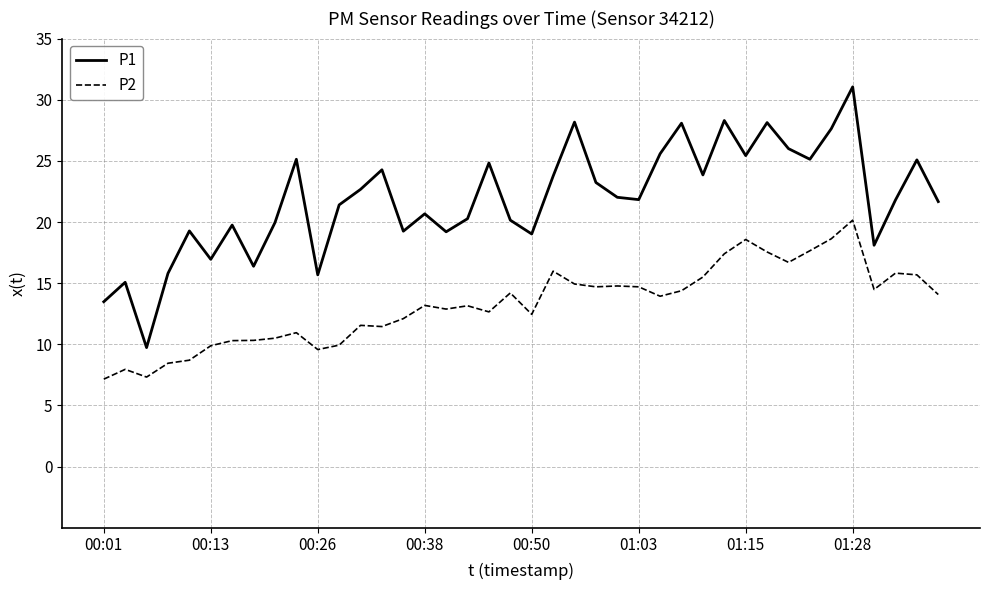

True or false: P2 and P1 cross at least once.

False